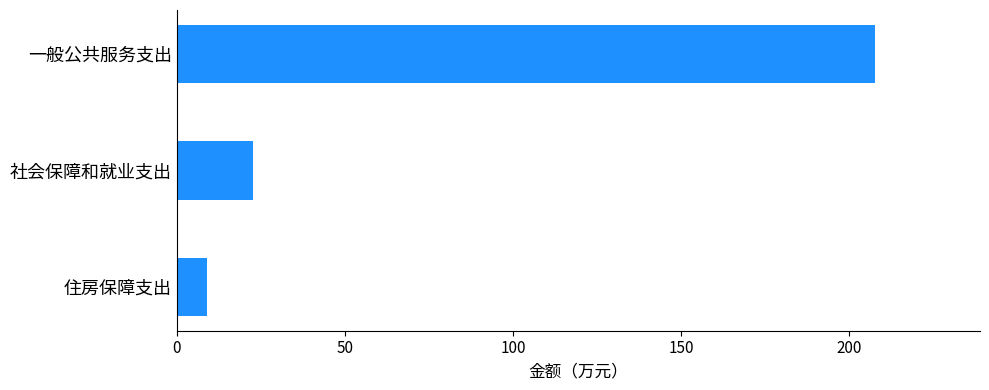

List the labels in order of value, smallest first.

住房保障支出, 社会保障和就业支出, 一般公共服务支出